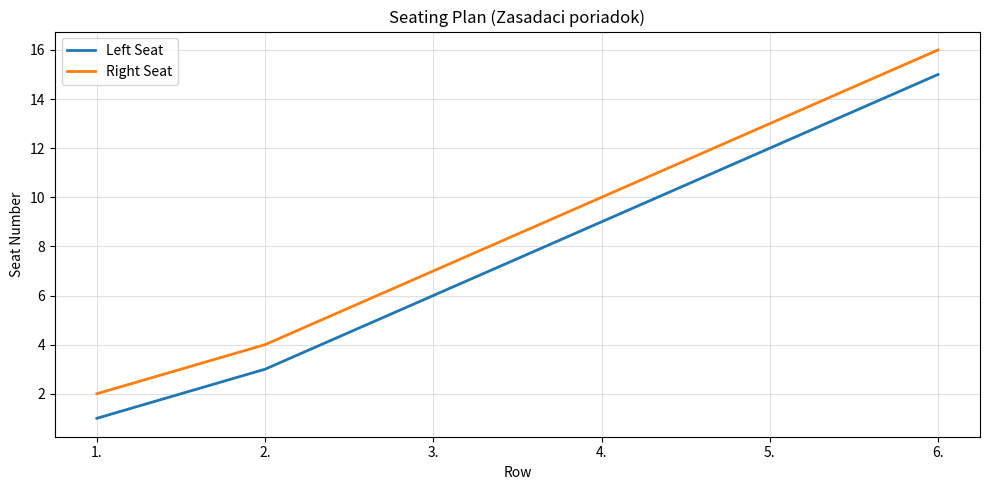

List the series in order of their overall mean, highest first.

Right Seat, Left Seat